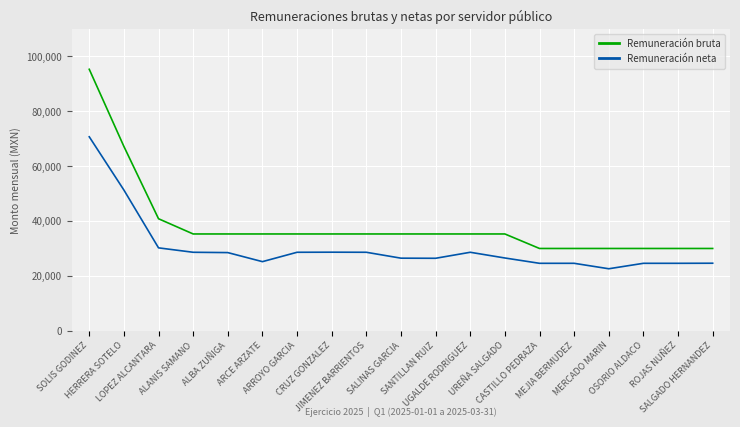

What is the sum of the Remuneración neta values at UGALDE RODRIGUEZ and UREÑA SALGADO?

55052.7